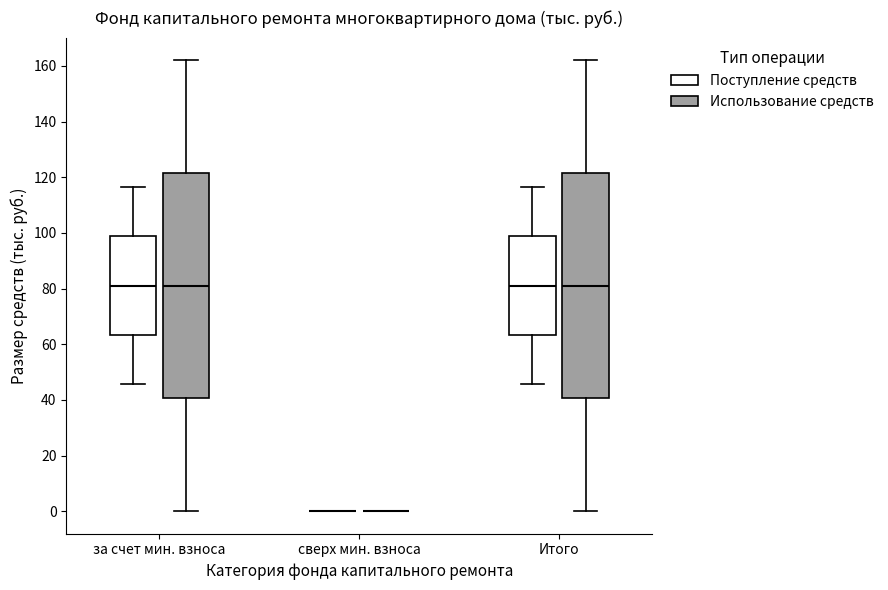

Where does the upper whisker of the box for Итого (Поступление средств) end on the y-axis? The values are not printed on the chart, so give them approximately, as read against the axis.

116